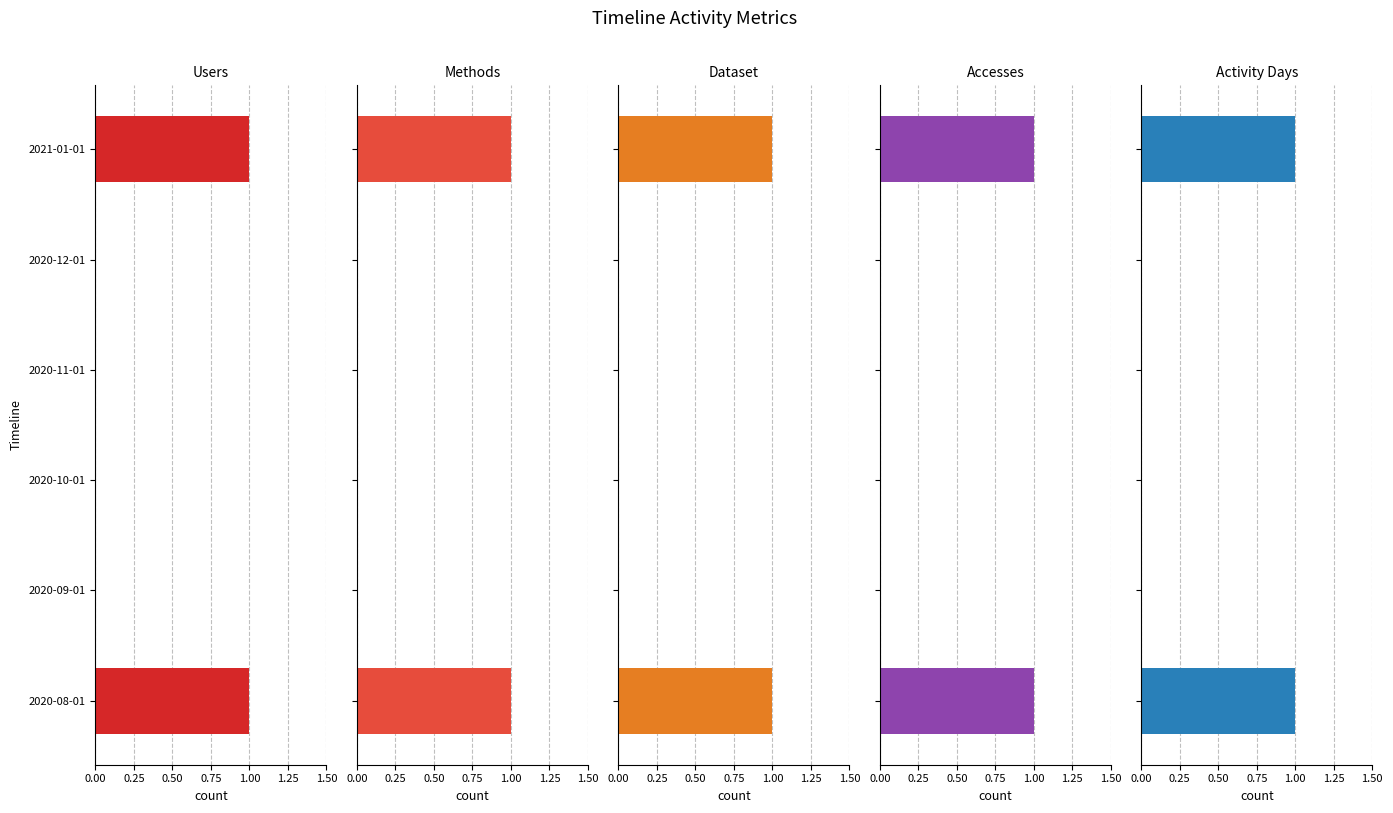

What is the value of the Methods bar at the 6th from the left?

1